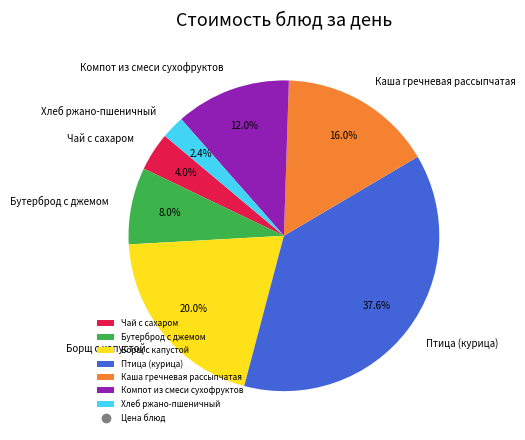

Approximately how many times larger is the value at Борщ с капустой compared to Бутерброд с джемом?

2.5